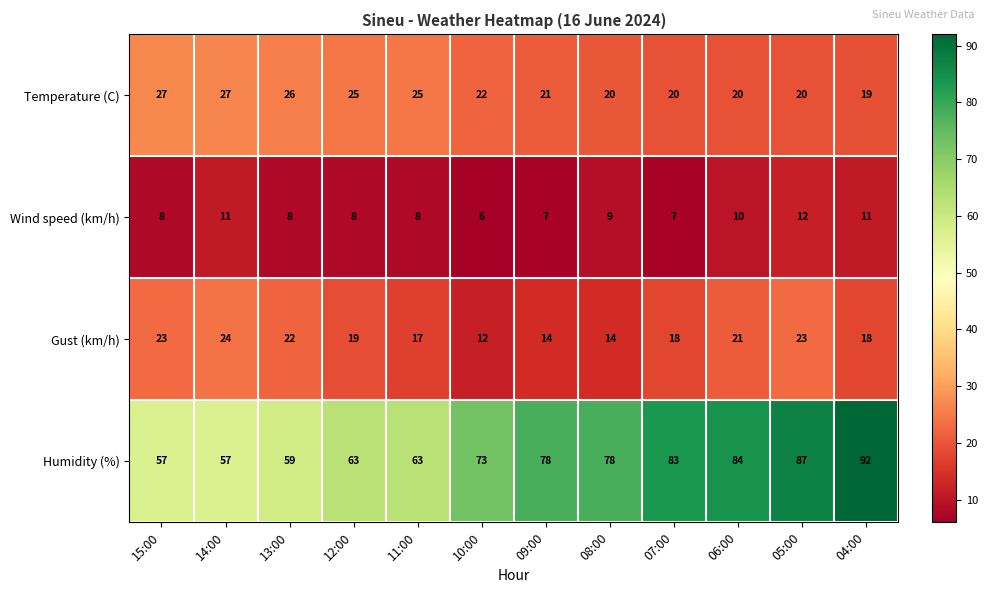

How many categories are shown in the chart?

12